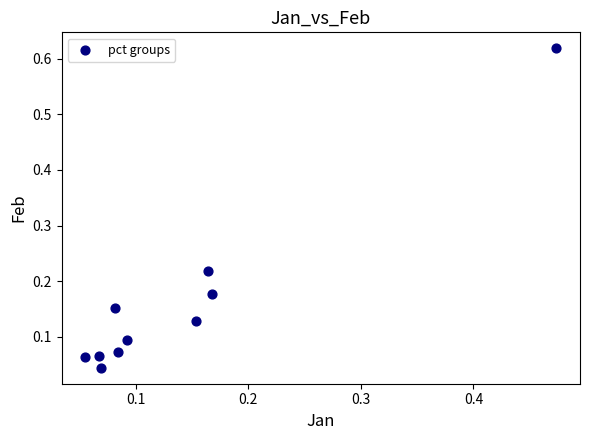

How many points are shown in the scatter plot?

10